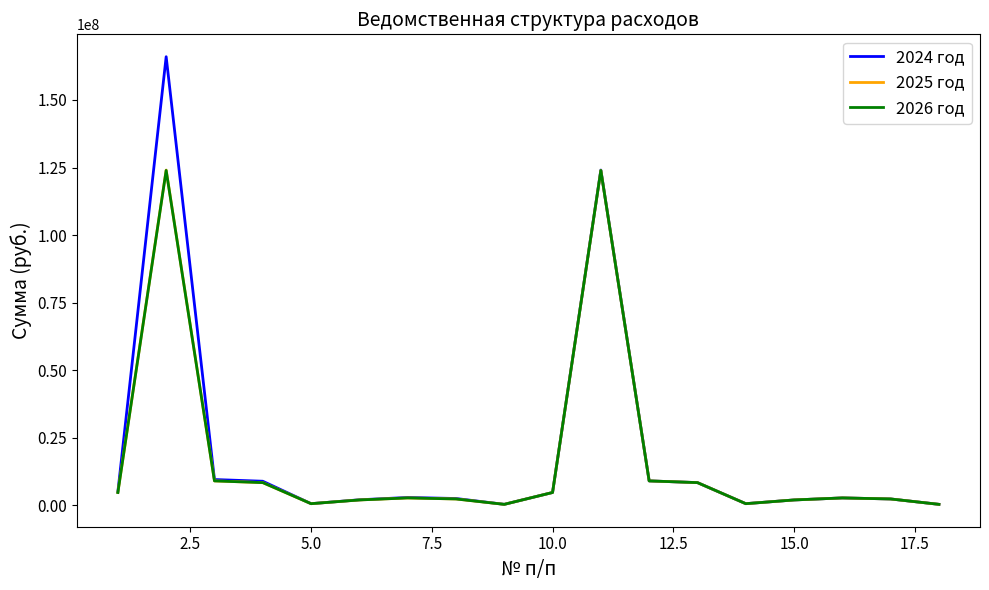

What is the maximum value shown in the chart?

165991884